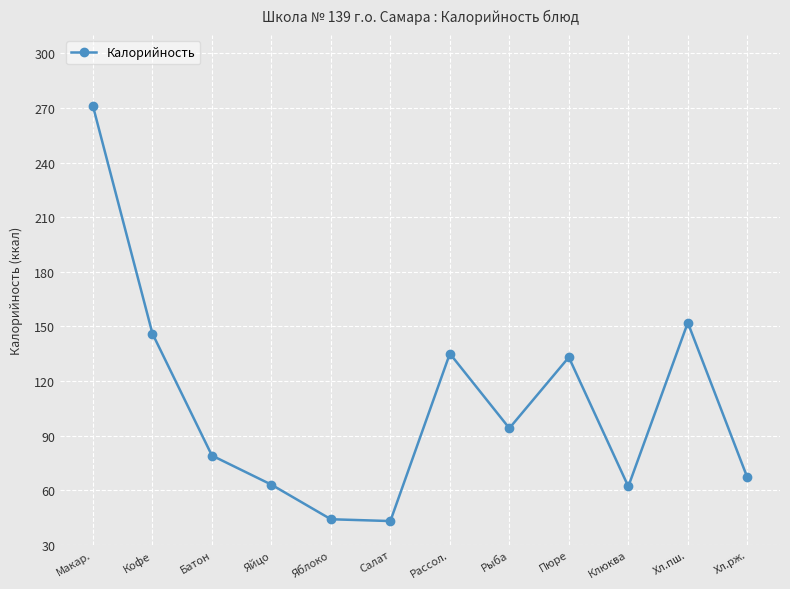

The chart shows a value of 67 at Хл.рж.. True or false?

True